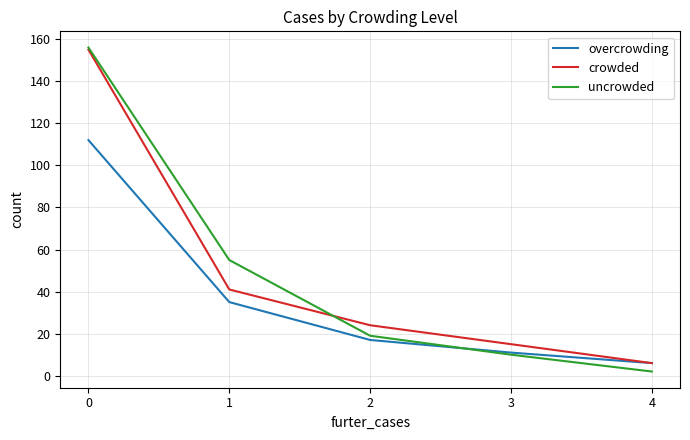

What are all the series names shown in the legend?

overcrowding, crowded, uncrowded